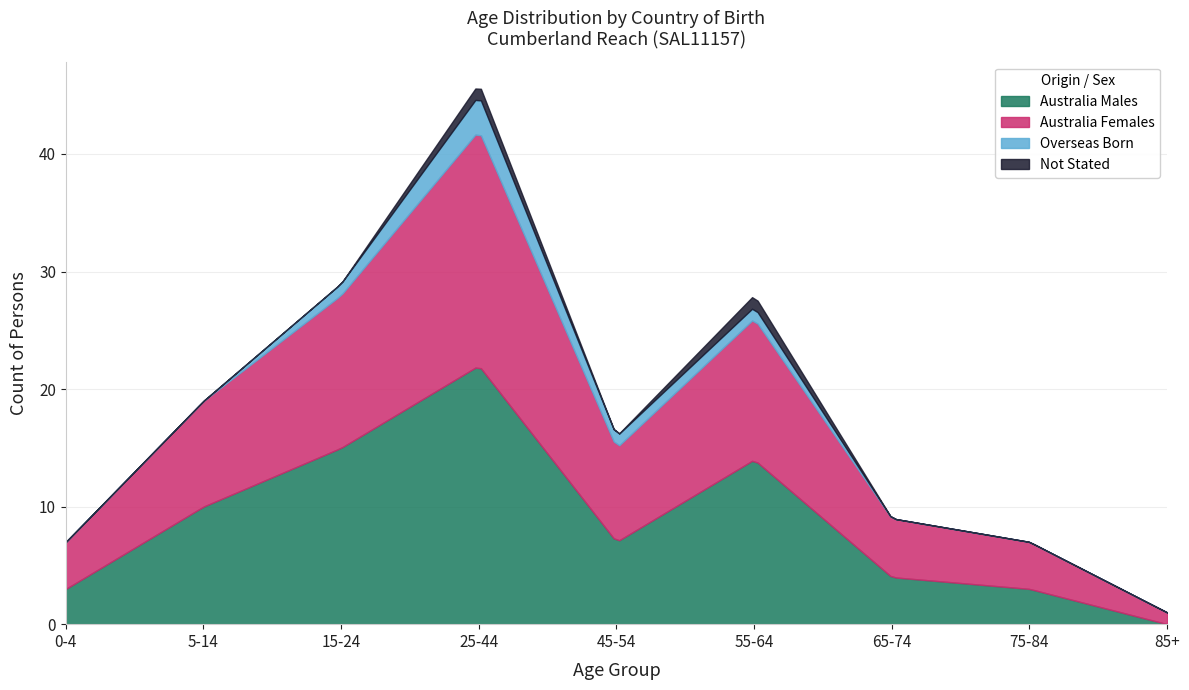

What position from the right is 15-24?

7